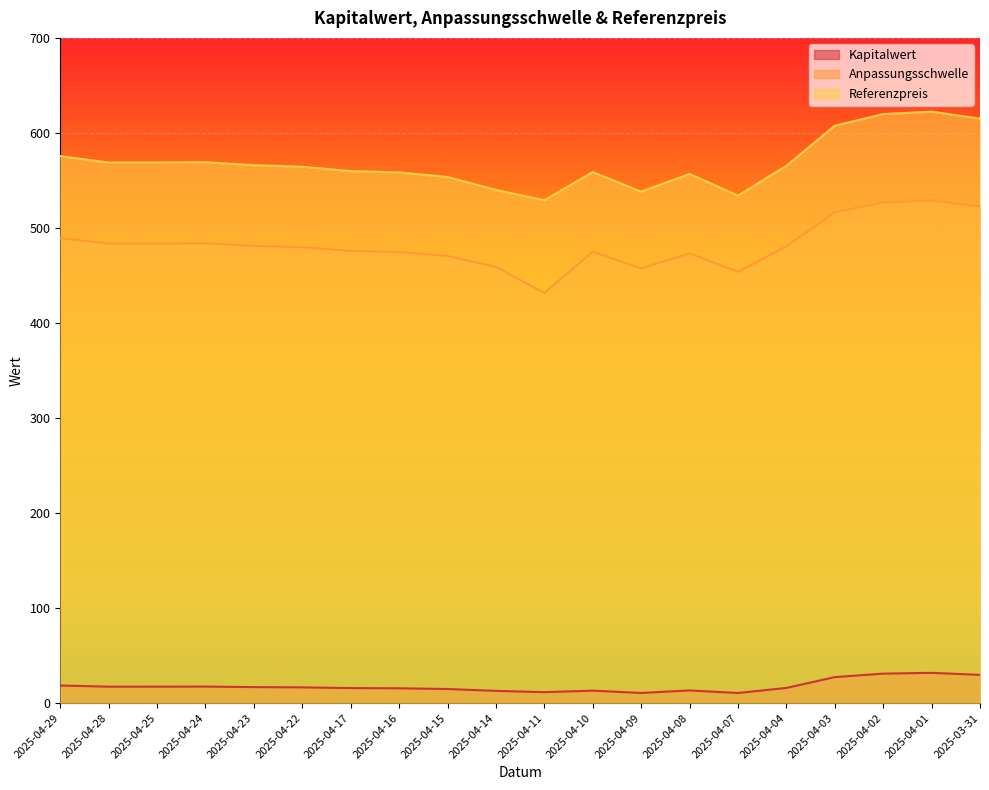

Is the value of Kapitalwert at 2025-04-17 greater than the value of Anpassungsschwelle at 2025-03-31?

No